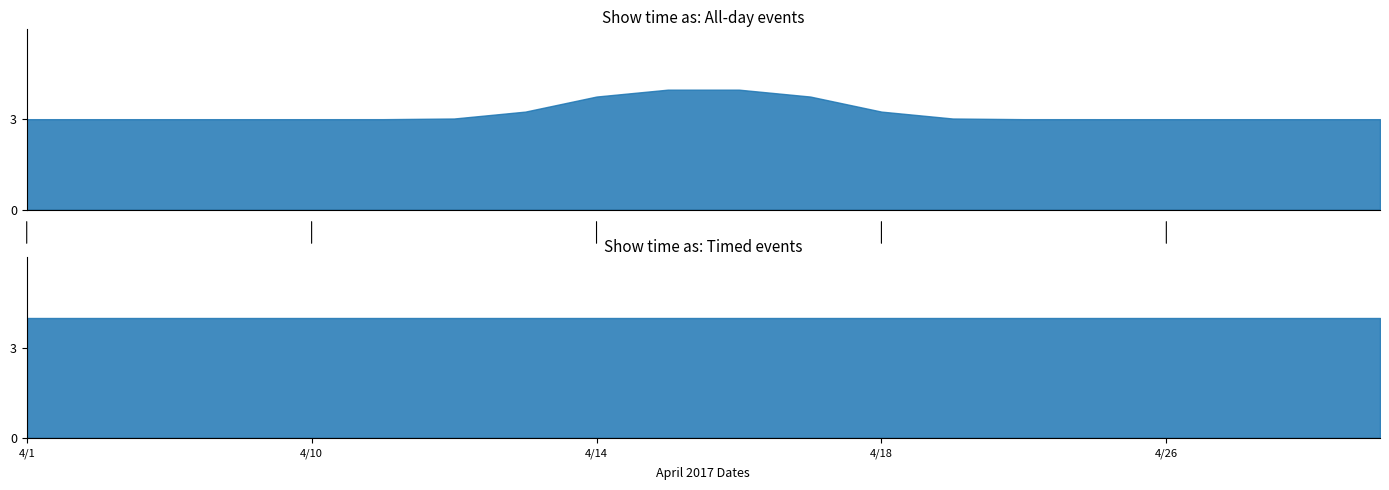

Where is Show time as (All day) nearest to the value 3?

4/1